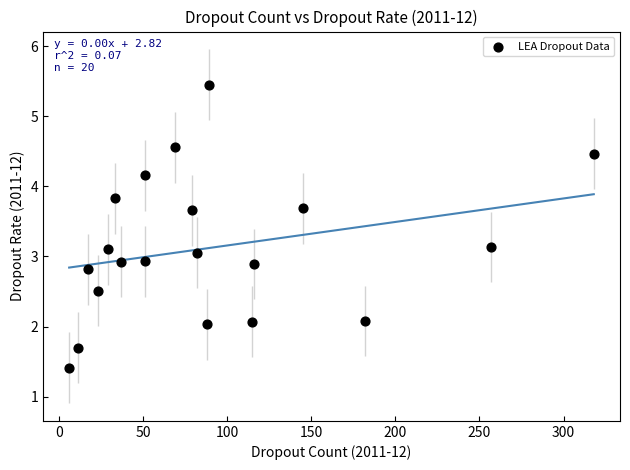

What is the range of X values (max minus min)?

312.0